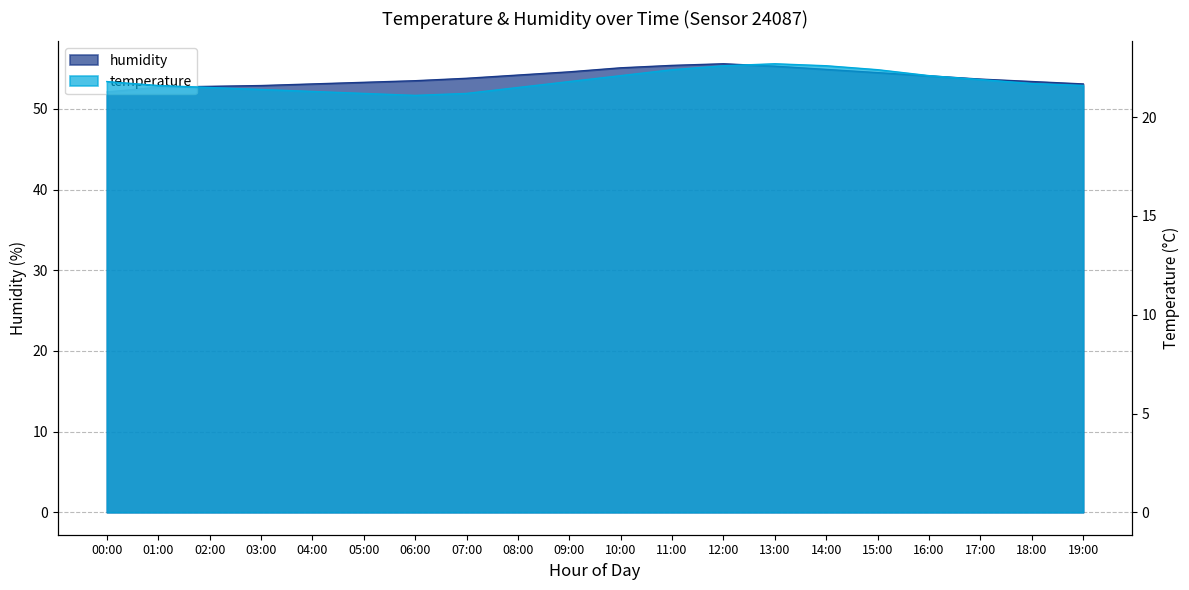

True or false: temperature and humidity intersect in this chart.

False